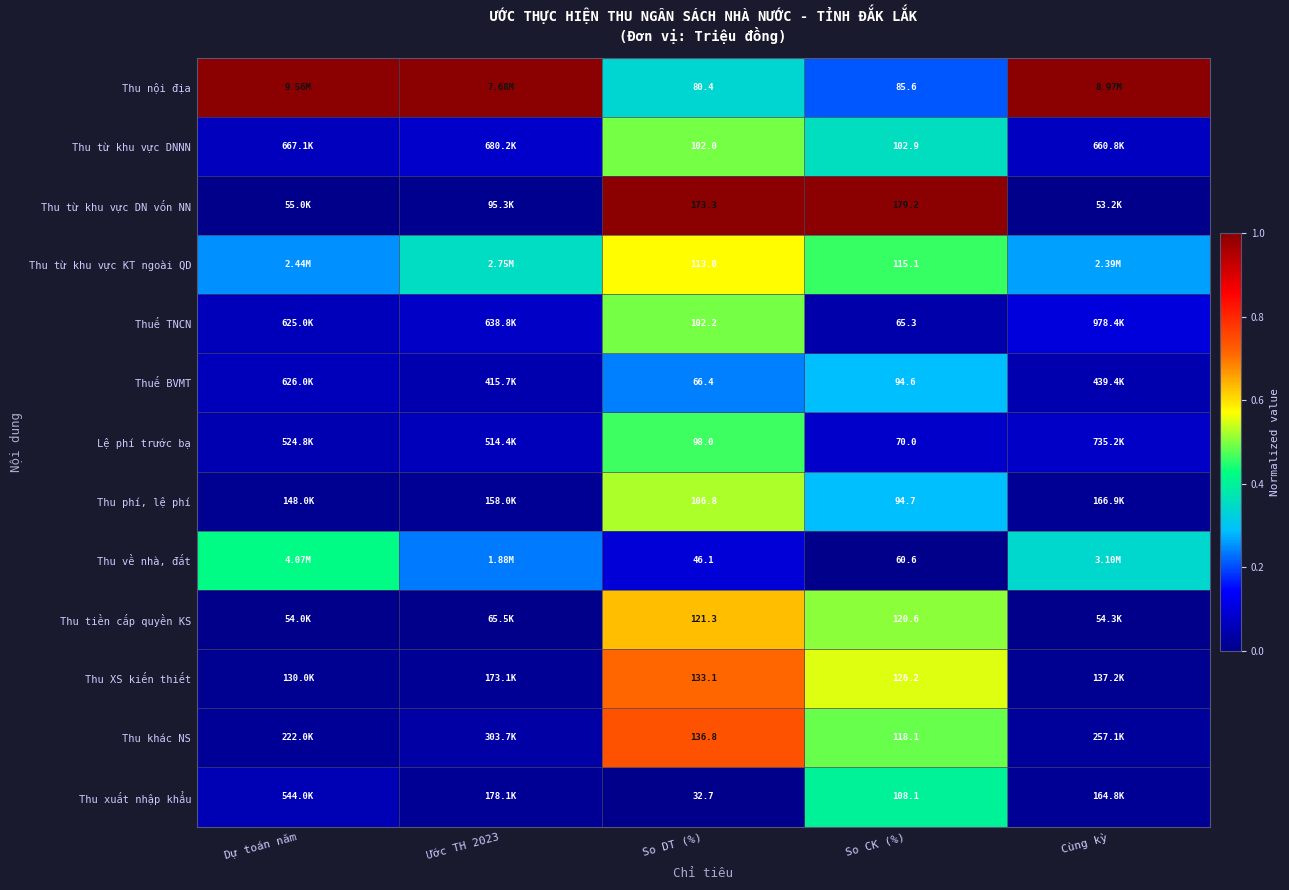

Which series has the largest total across all categories?

Thu nội địa